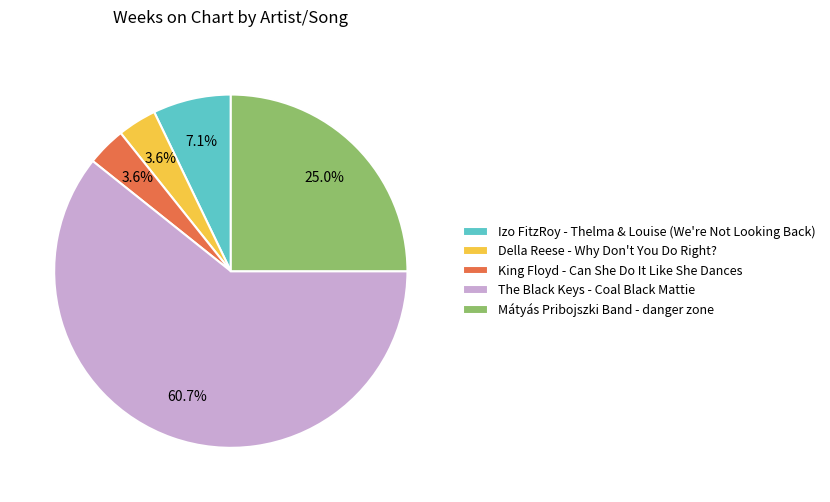

Count the number of slices in the pie.

5